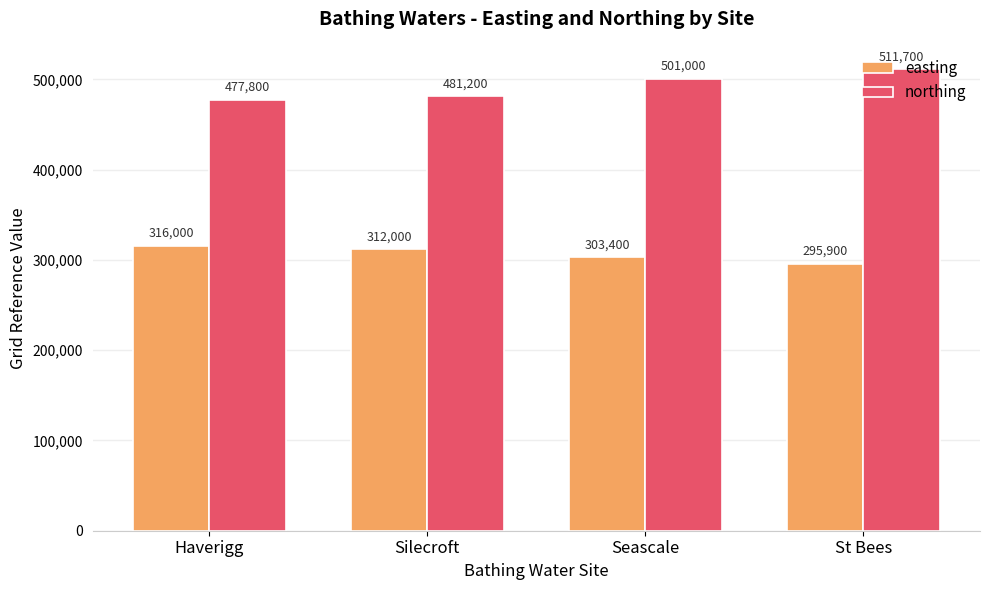

What is the approximate value of easting at Seascale, to the nearest 100?

303400